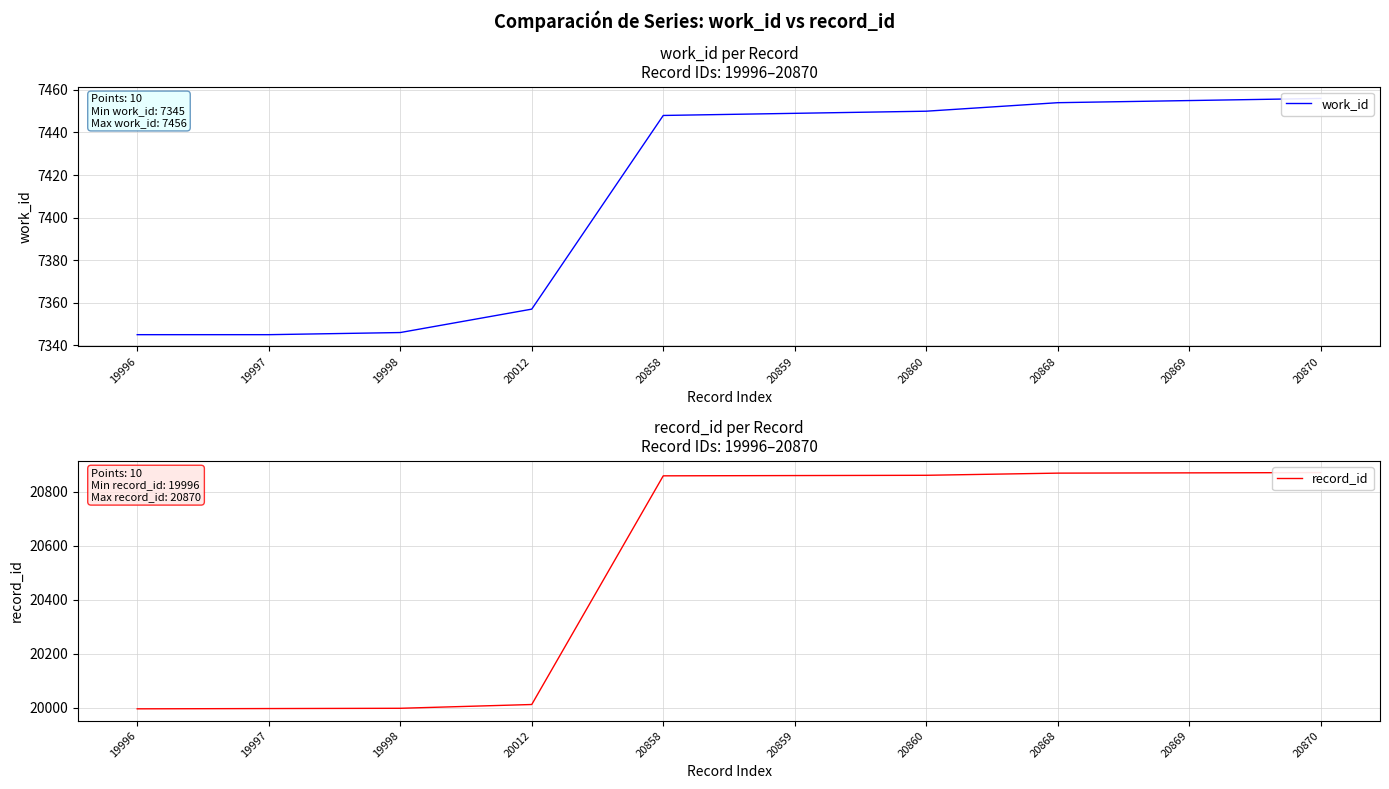

What is the spread (max minus min) of values at 20859?

13410